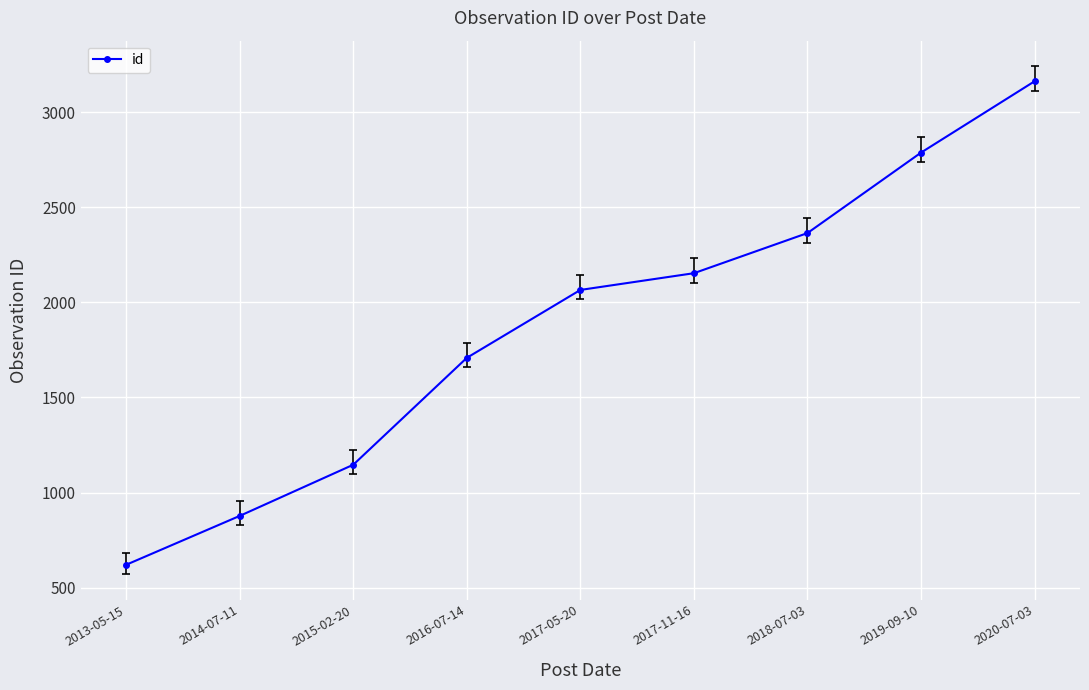

How many data points does each series have?

9